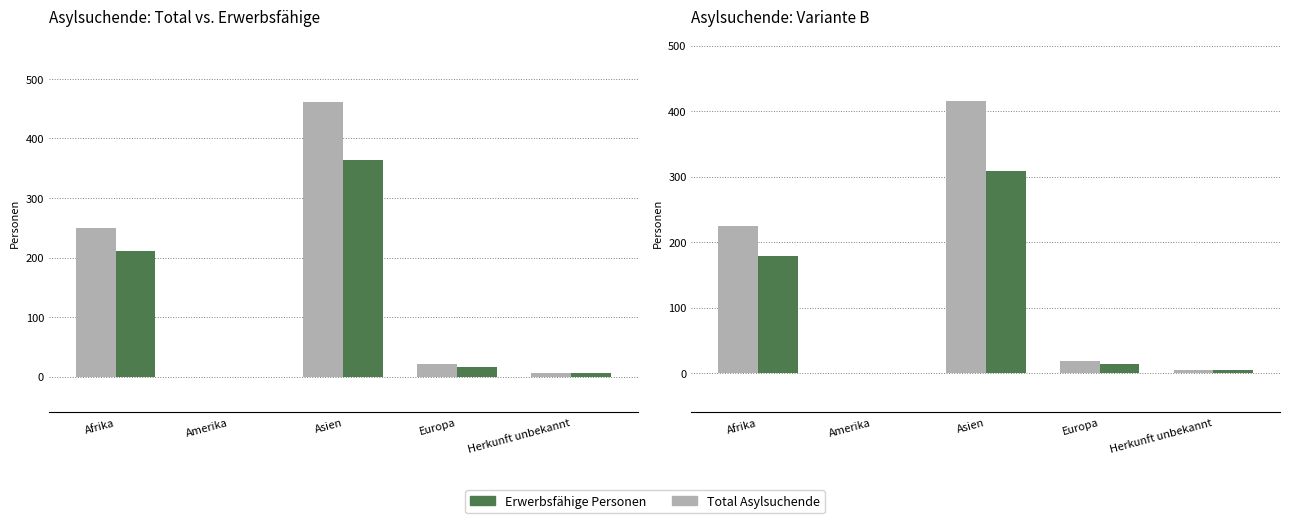

How many values in the Erwerbsfähige Personen series exceed 13?

3